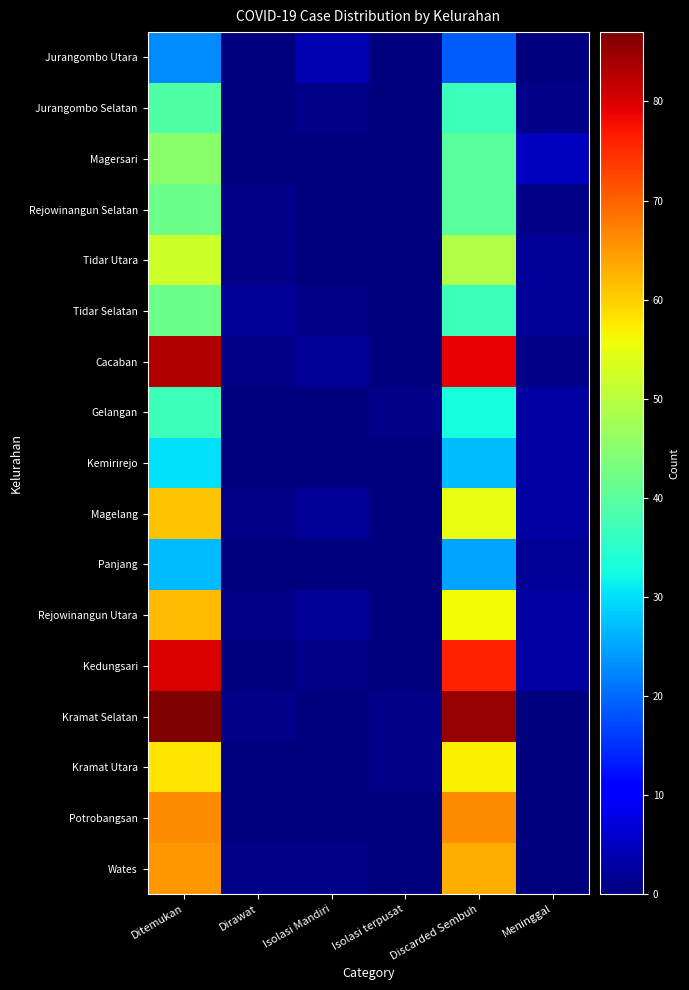

How many series are shown in this chart?

17